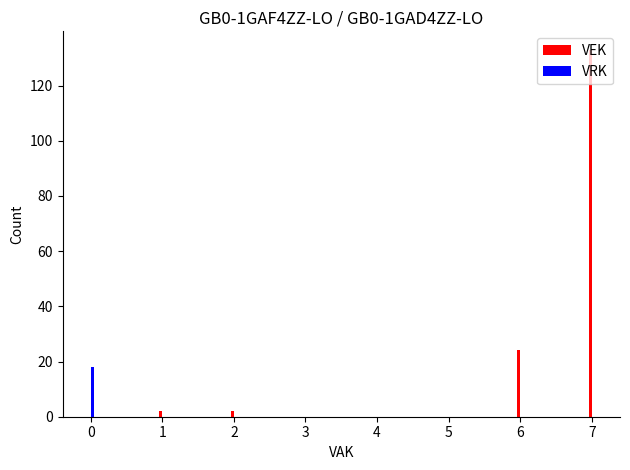

True or false: VRK has a value of 0 at 6.

True